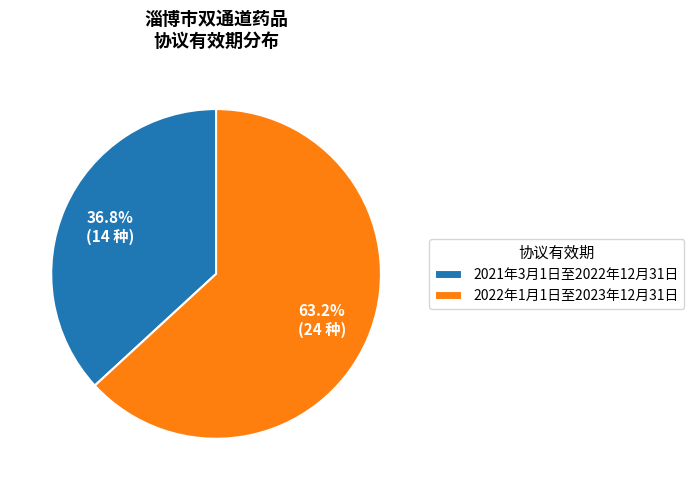

Count the number of slices in the pie.

2